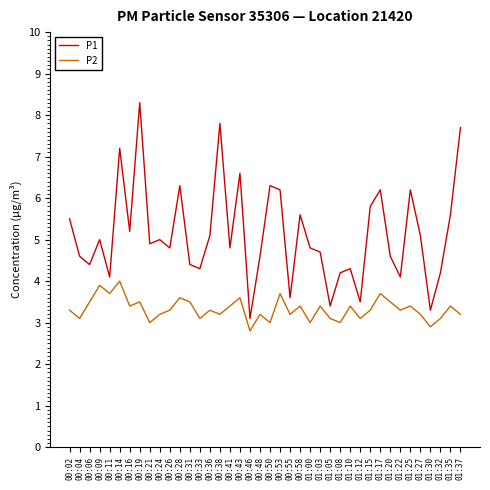

Which series has the largest range (max minus min)?

P1